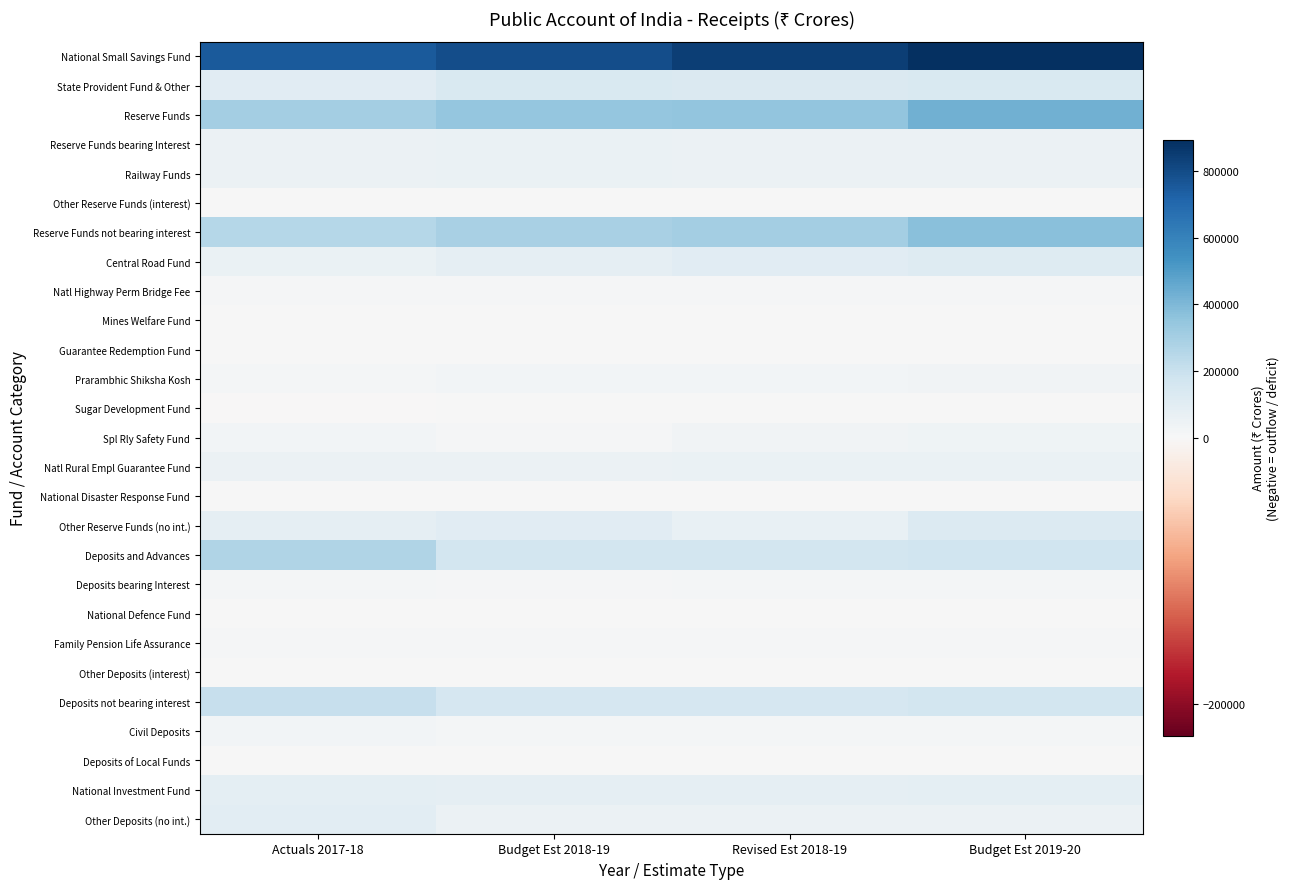

Which series has the largest range (max minus min)?

National Small Savings Fund